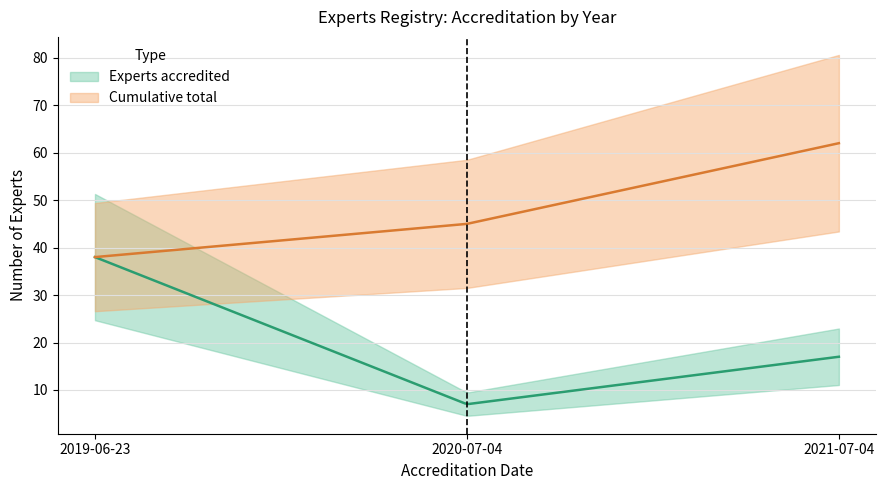

What are all the series names shown in the legend?

Experts accredited, Cumulative total